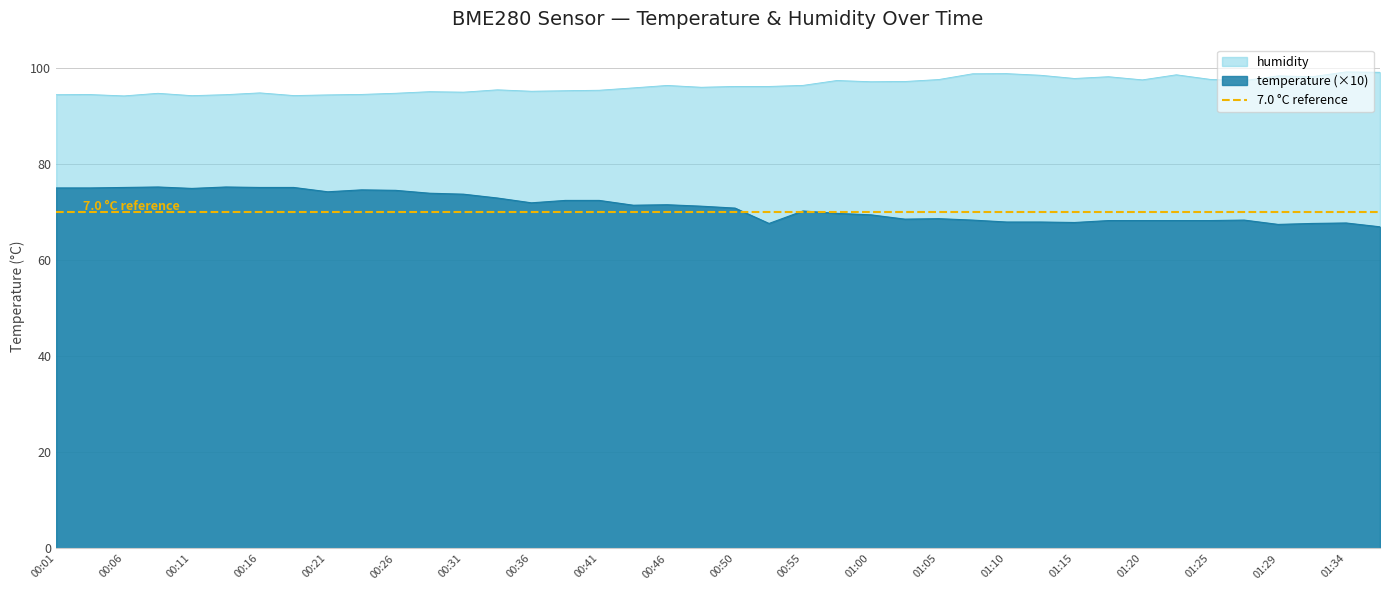

What is the difference between the highest and lowest values at 01:20?

29.3